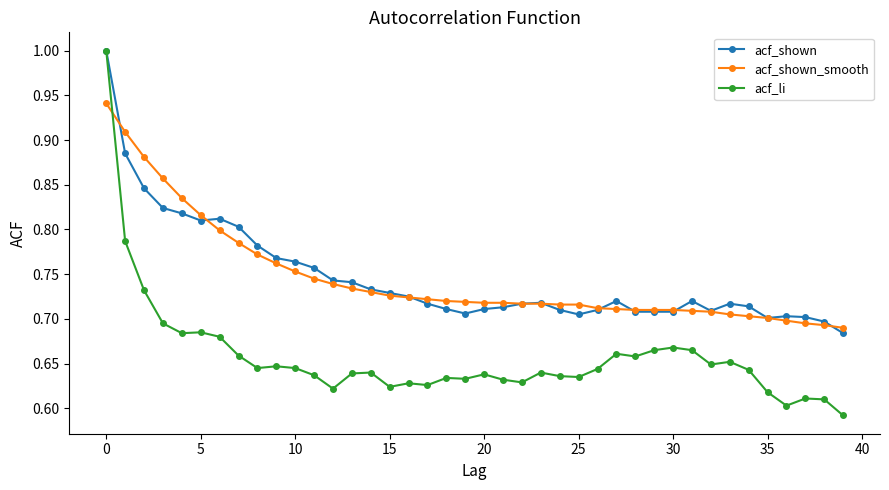

What is the maximum value shown in the chart?

1.0